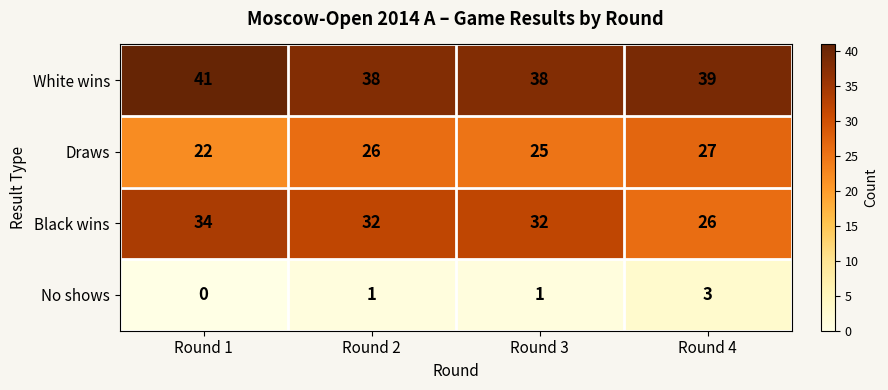

True or false: Draws has a value of 27 at Round 4.

True